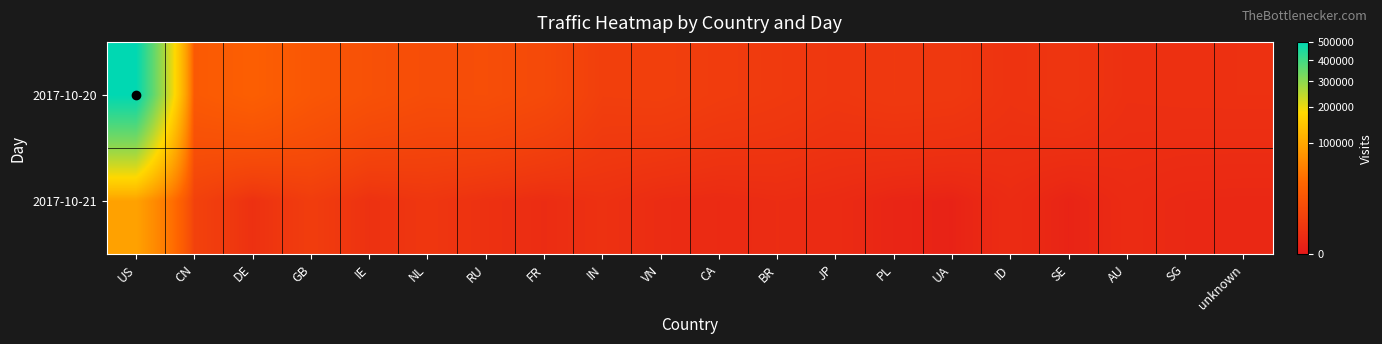

Reading left to right, extract all data points from this chart.

2017-10-20: US=500454	CN=20673	DE=25156	GB=18457	IE=14585	NL=12131	RU=12584	FR=10296	IN=5523	VN=5742	CA=4622	BR=3902	JP=3100	PL=3587	UA=3396	ID=2192	SE=2761	AU=1623	SG=1703	unknown=1728
2017-10-21: US=91809	CN=6490	DE=1691	GB=4755	IE=1876	NL=2976	RU=1768	FR=1048	IN=1786	VN=1000	CA=794	BR=1092	JP=858	PL=341	UA=183	ID=945	SE=232	AU=873	SG=610	unknown=557